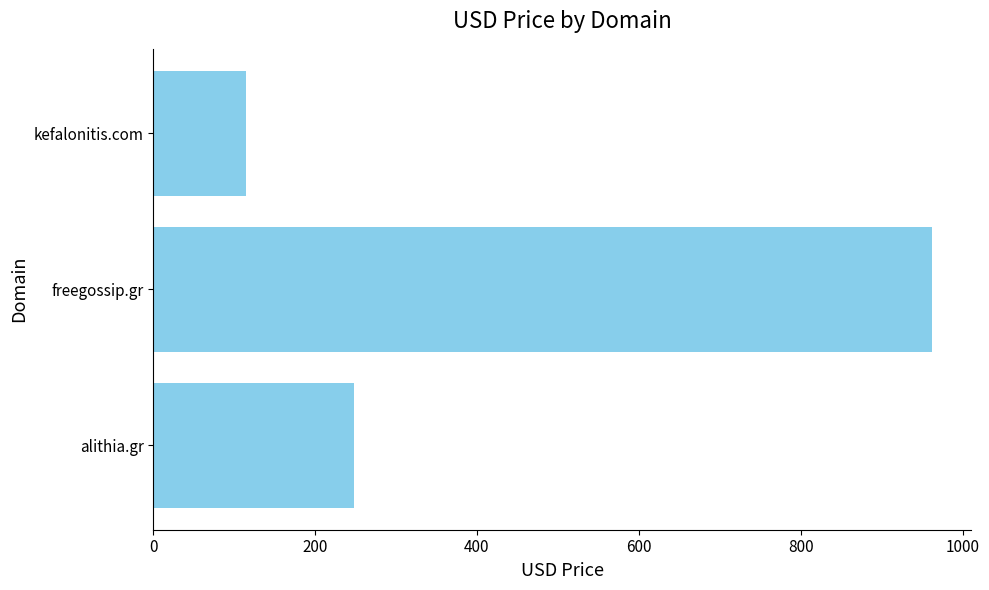

List the labels in order of value, largest first.

freegossip.gr, alithia.gr, kefalonitis.com